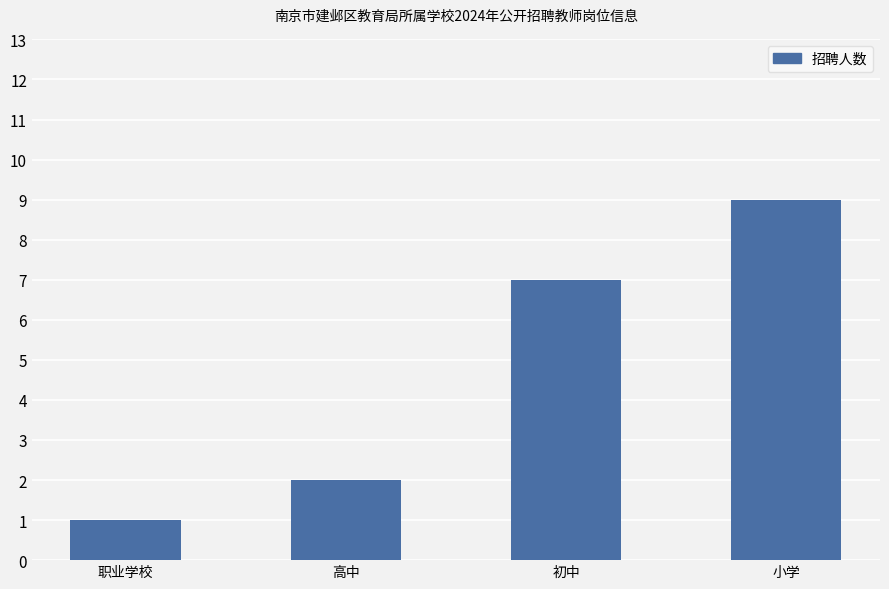

Rank the categories by value from lowest to highest.

职业学校, 高中, 初中, 小学